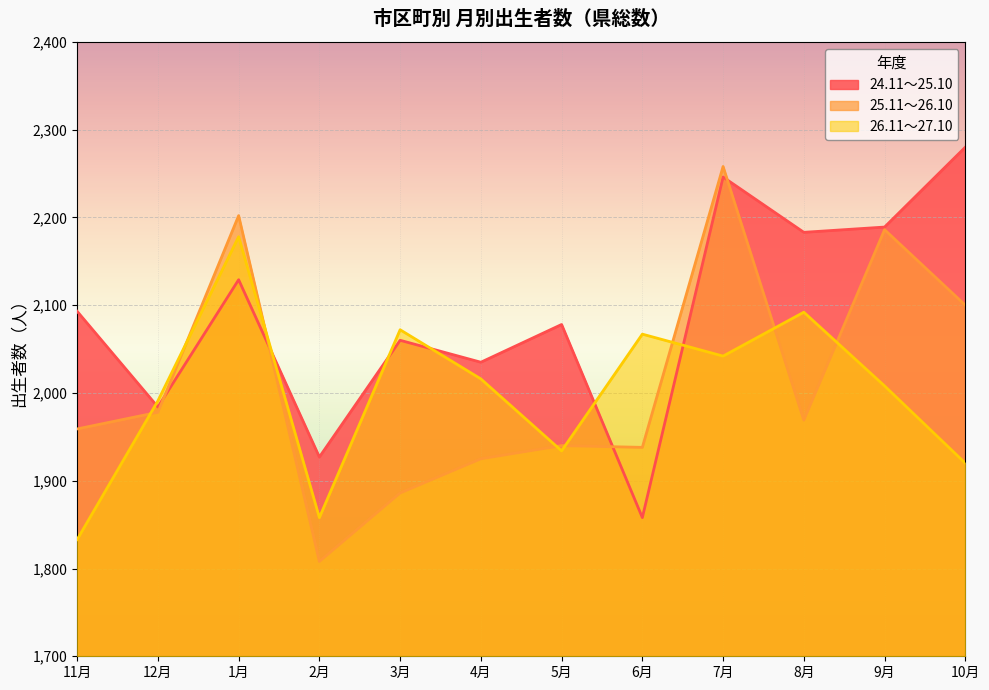

What is the difference between the second highest and second lowest values in the 25.11～26.10 series?

316